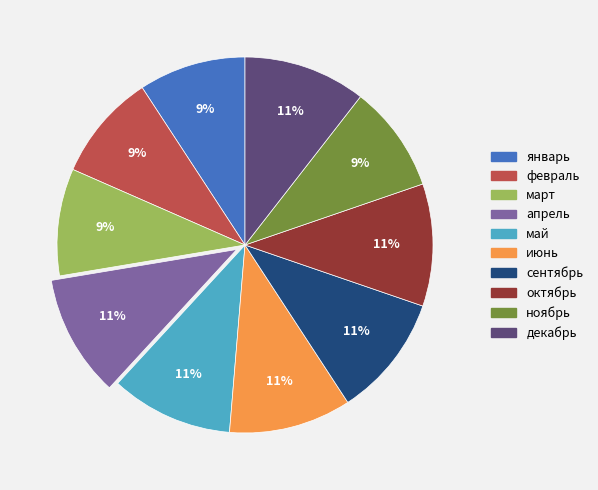

How many segments does this pie chart have?

10